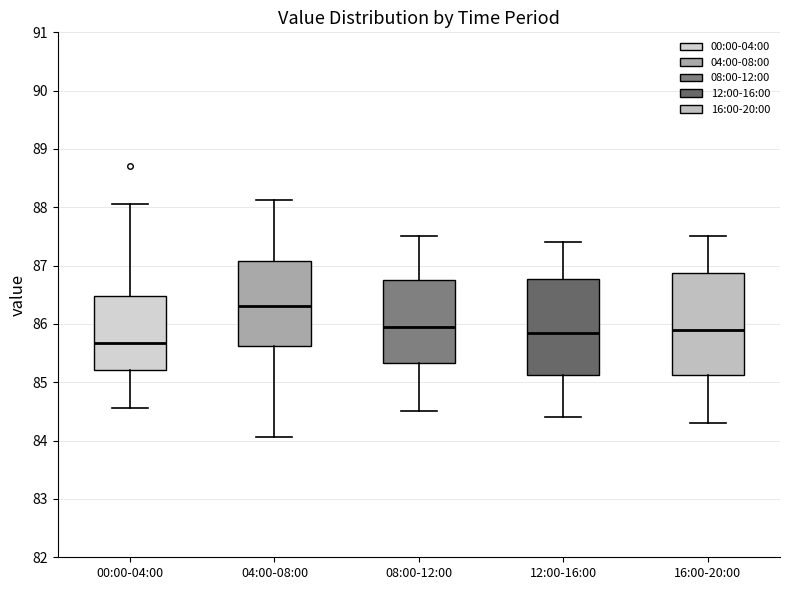

Reading left to right, transcribe this box plot: for each box, give where its median line is, the range the box spans, and where its two whiskers end, as read against the y-axis. The values are not printed on the chart, so give them approximately, as read against the axis.

00:00-04:00: median 85.7, box 85.2 to 86.5, whiskers 84.6 to 88.1
04:00-08:00: median 86.3, box 85.6 to 87.1, whiskers 84.1 to 88.1
08:00-12:00: median 86.0, box 85.3 to 86.8, whiskers 84.5 to 87.5
12:00-16:00: median 85.9, box 85.1 to 86.8, whiskers 84.4 to 87.4
16:00-20:00: median 85.9, box 85.1 to 86.9, whiskers 84.3 to 87.5